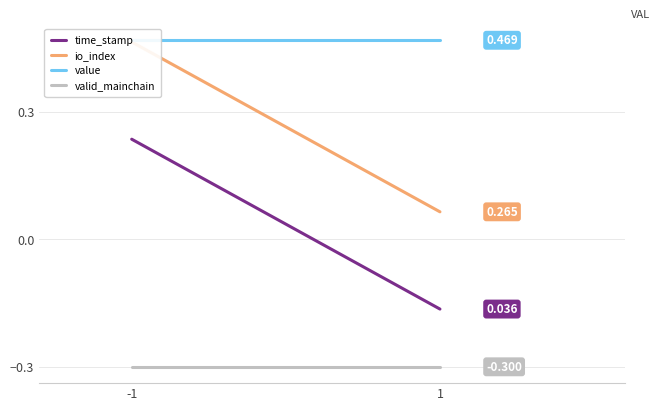

List the series in order of their peak value, highest first.

value, io_index, time_stamp, valid_mainchain